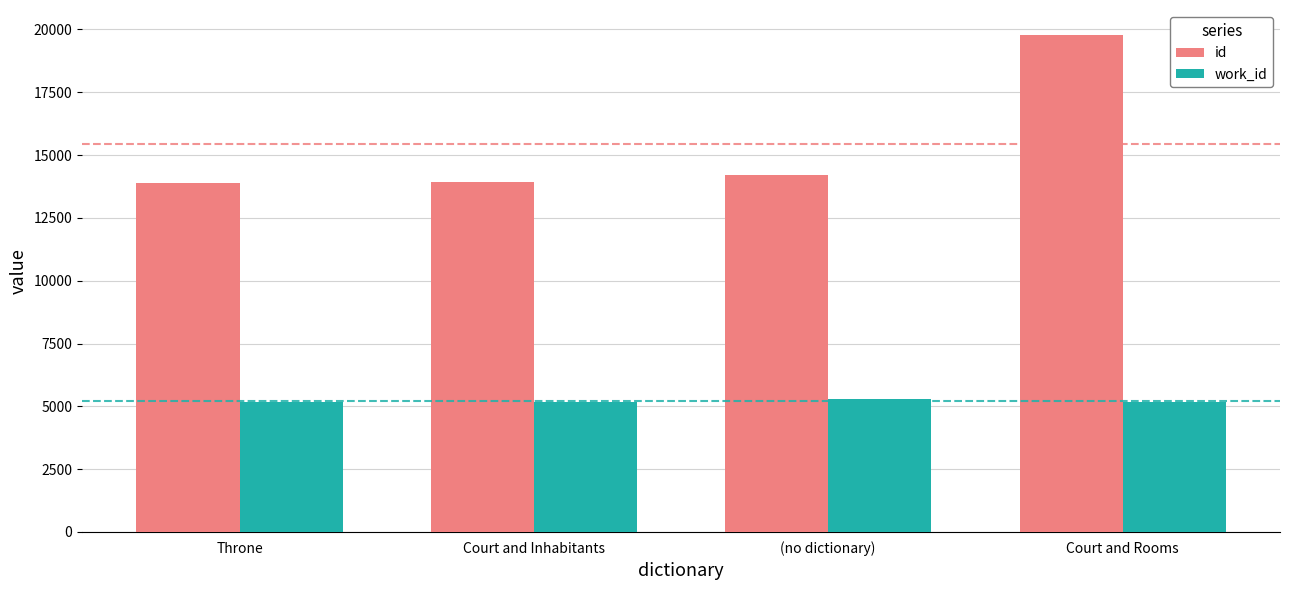

How many series are shown in this chart?

2